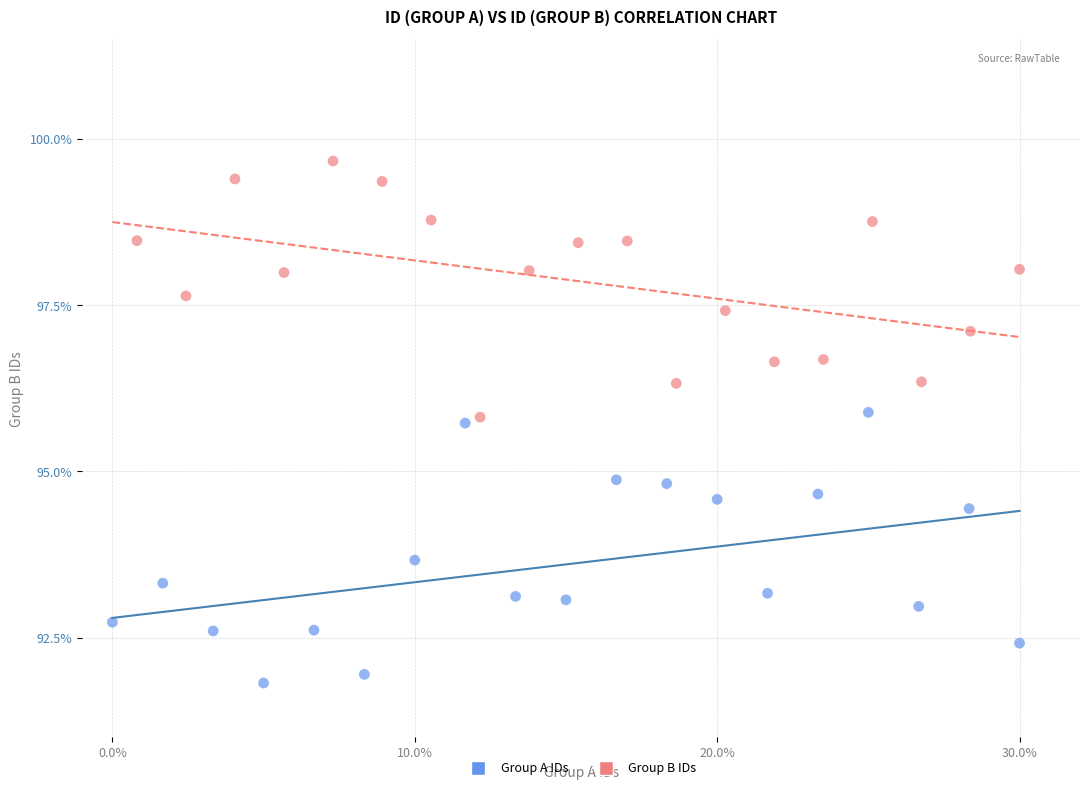

Which series contains the lowest Y value?

Group A IDs